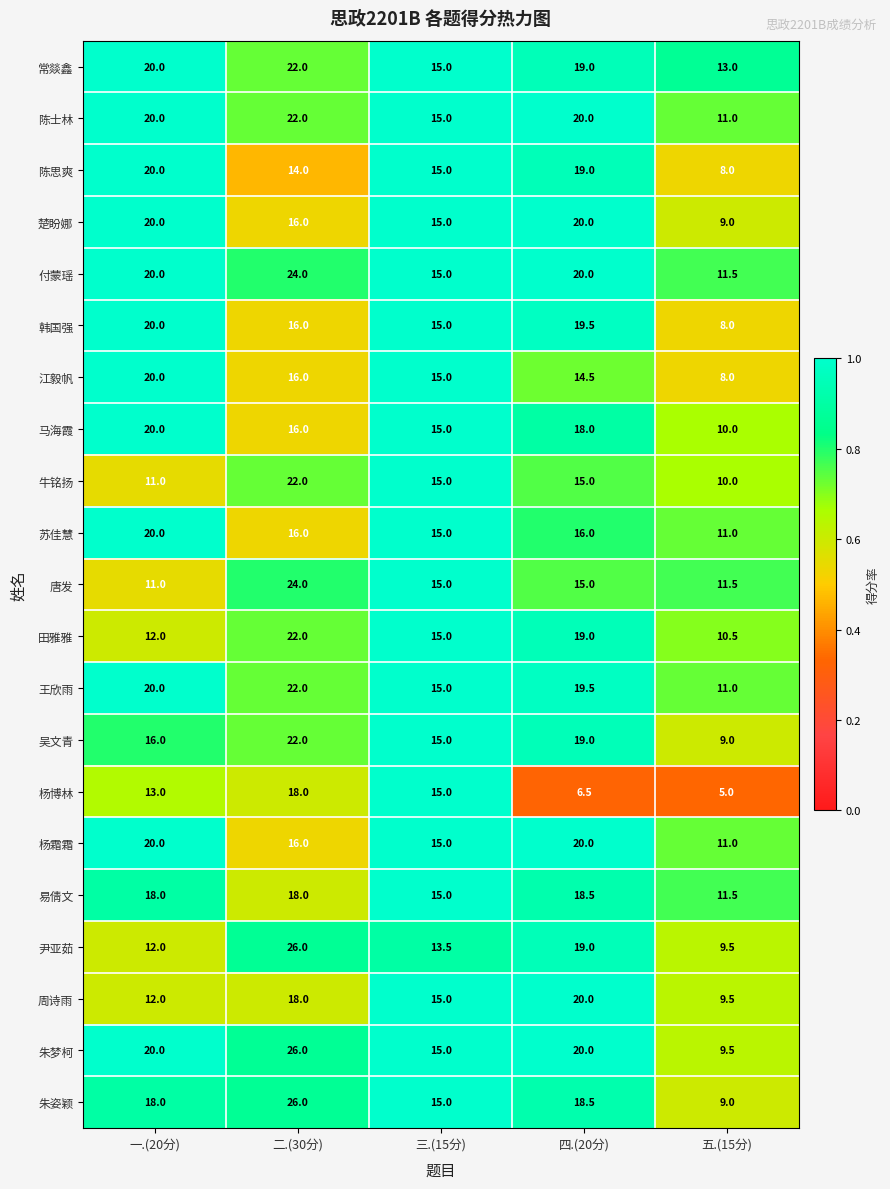

Is it true that 田雅雅 equals 22.0 at 二.(30分)?

True